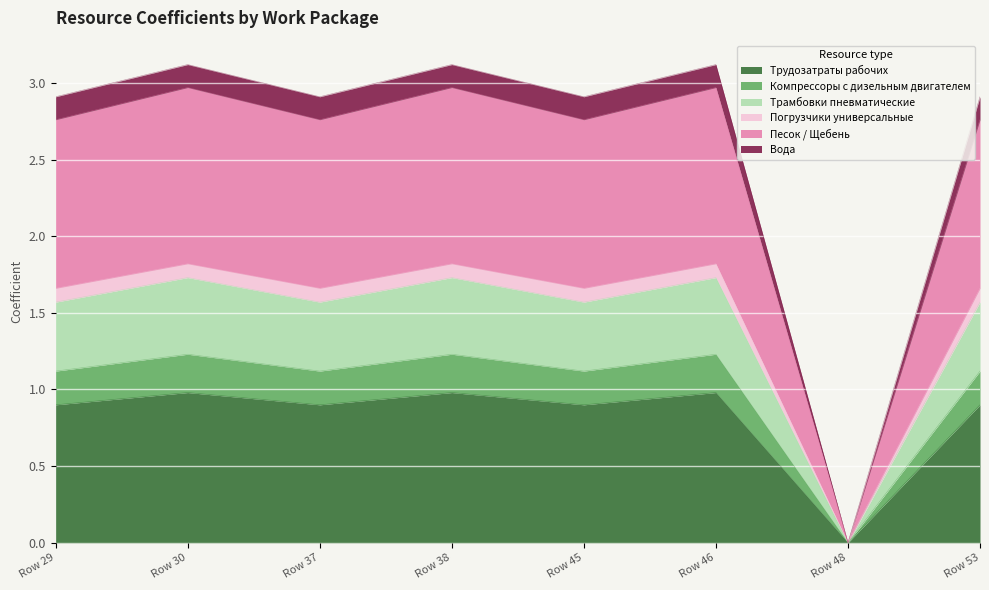

What is the total value across all series at Row 38?

3.1